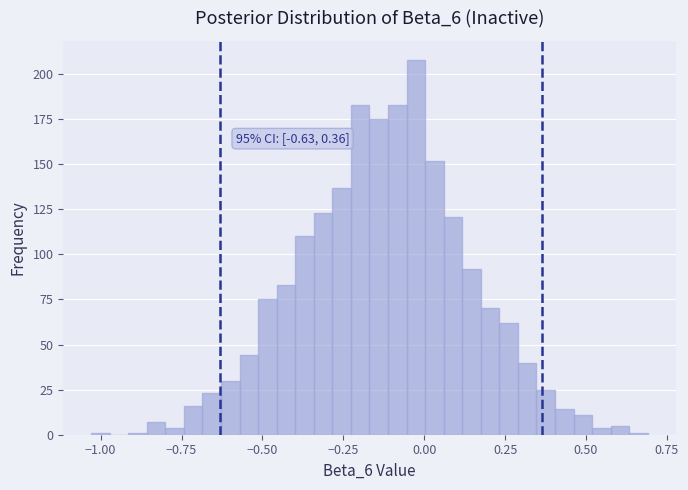

Read against the x-axis, roughly where is the centre of the tallest bar?

-0.05